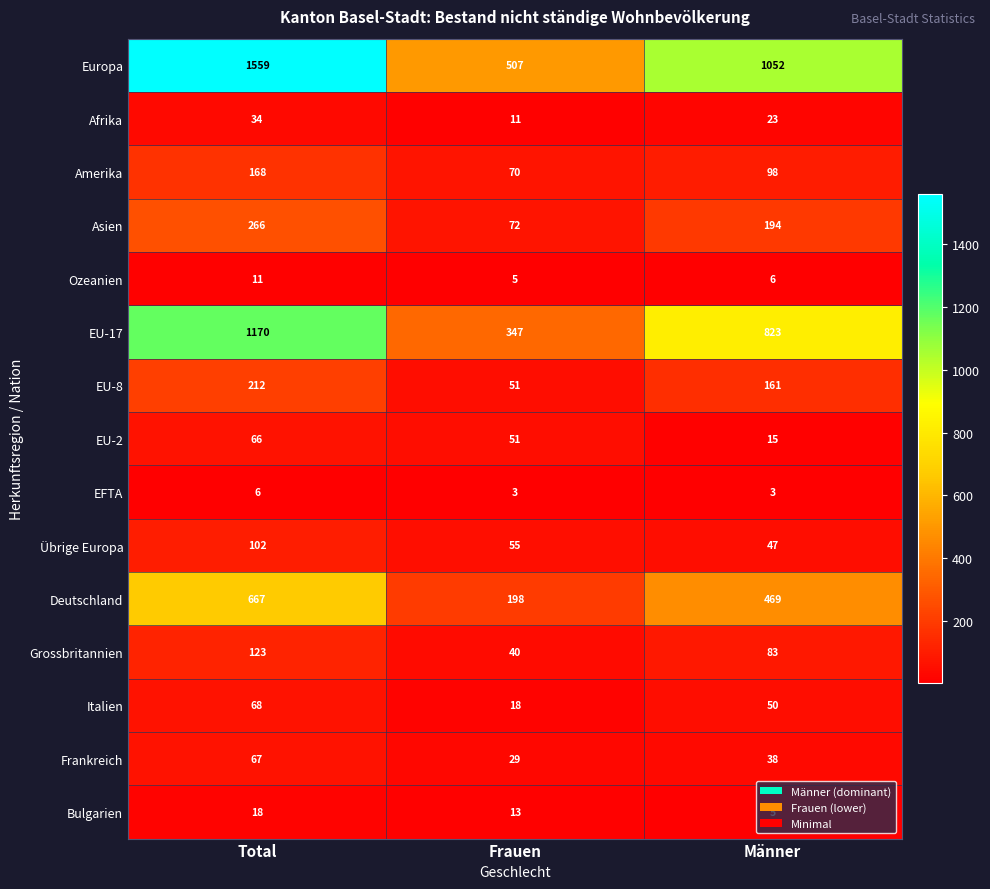

What is the maximum value shown in the chart?

1559